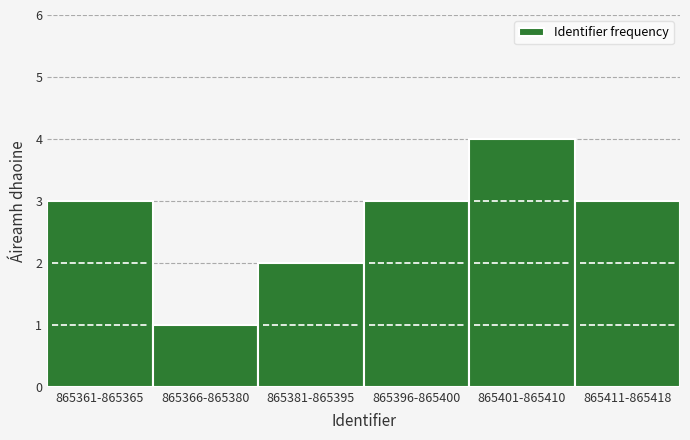

Reading left to right, transcribe all the data shown in this chart.

3	1	2	3	4	3